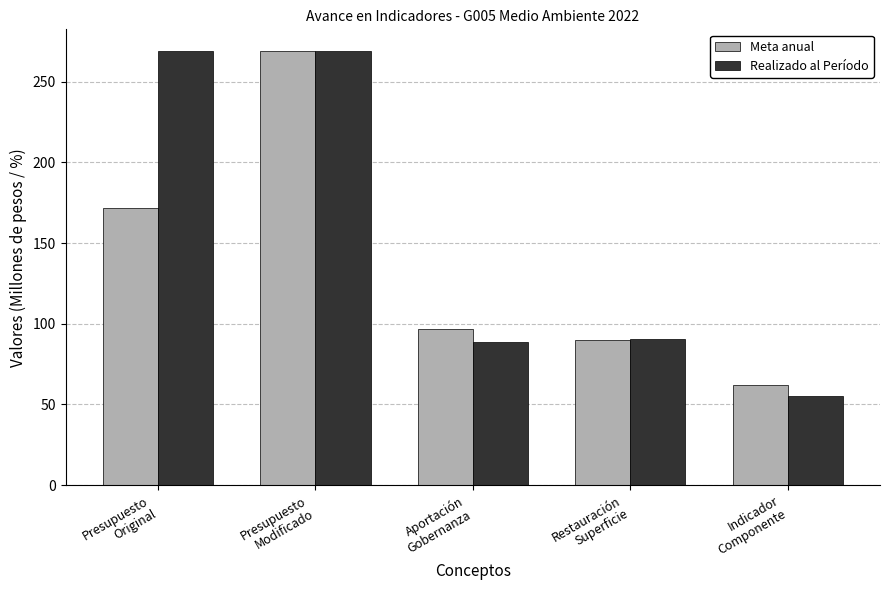

What is the label of the 1st bar from the right?

Indicador
Componente